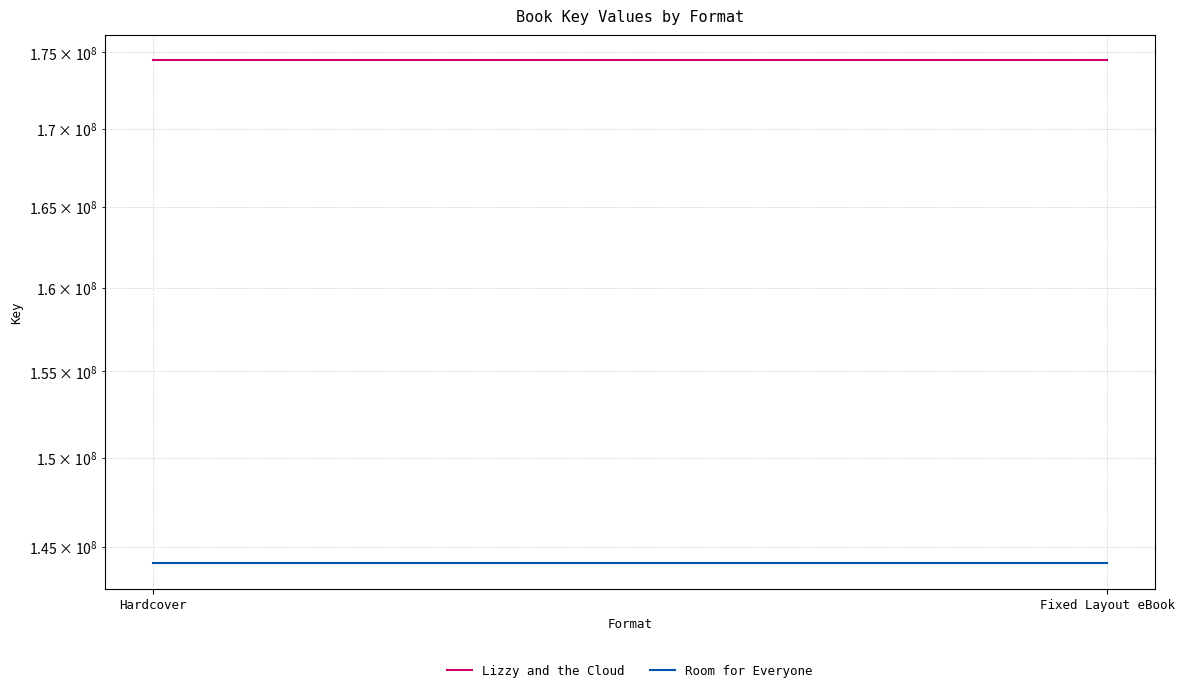

Rank the series at Hardcover from highest to lowest value.

Lizzy and the Cloud, Room for Everyone